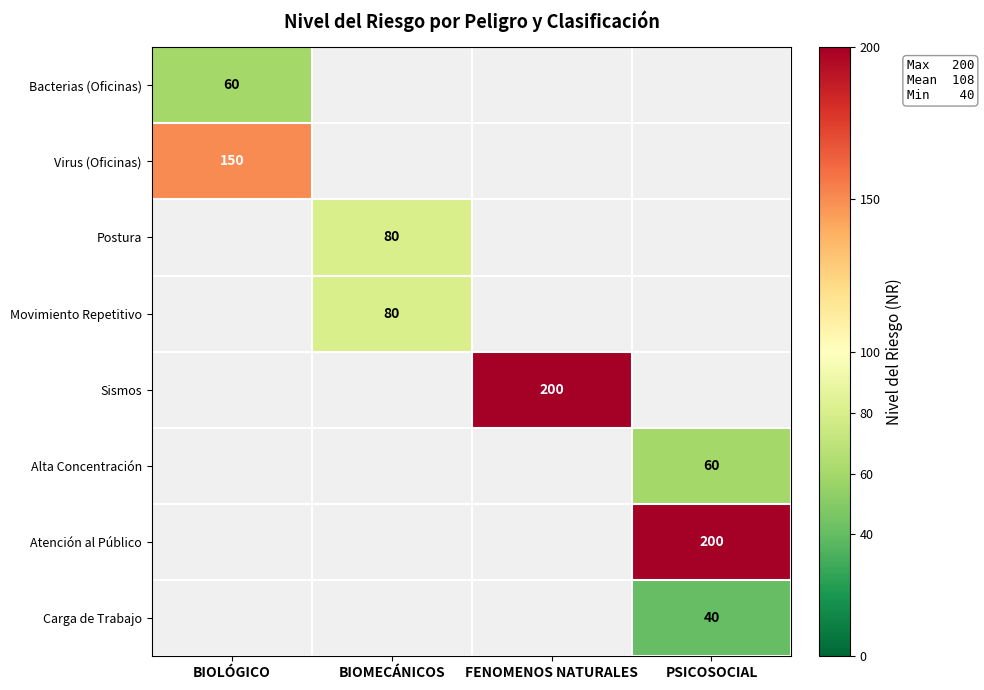

What is the spread (max minus min) of values at BIOLÓGICO?

90.0